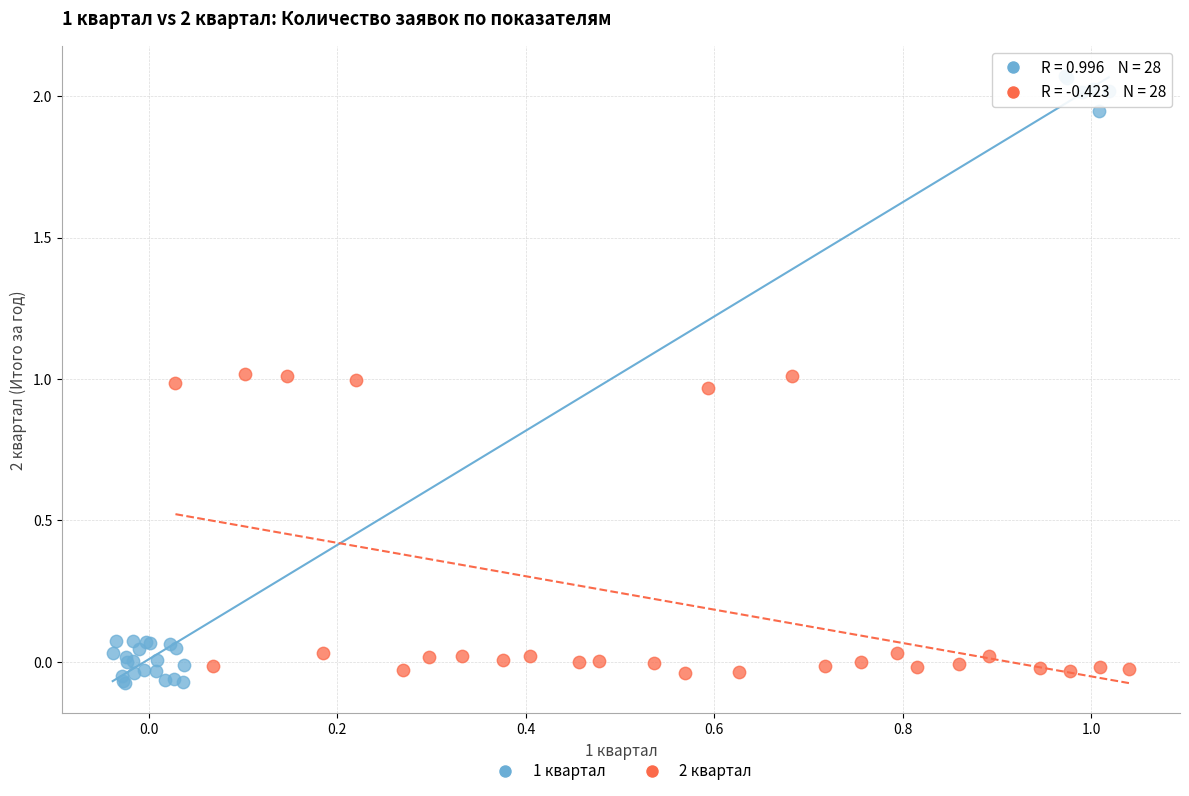

What are all the series names shown in the legend?

1 квартал, 2 квартал